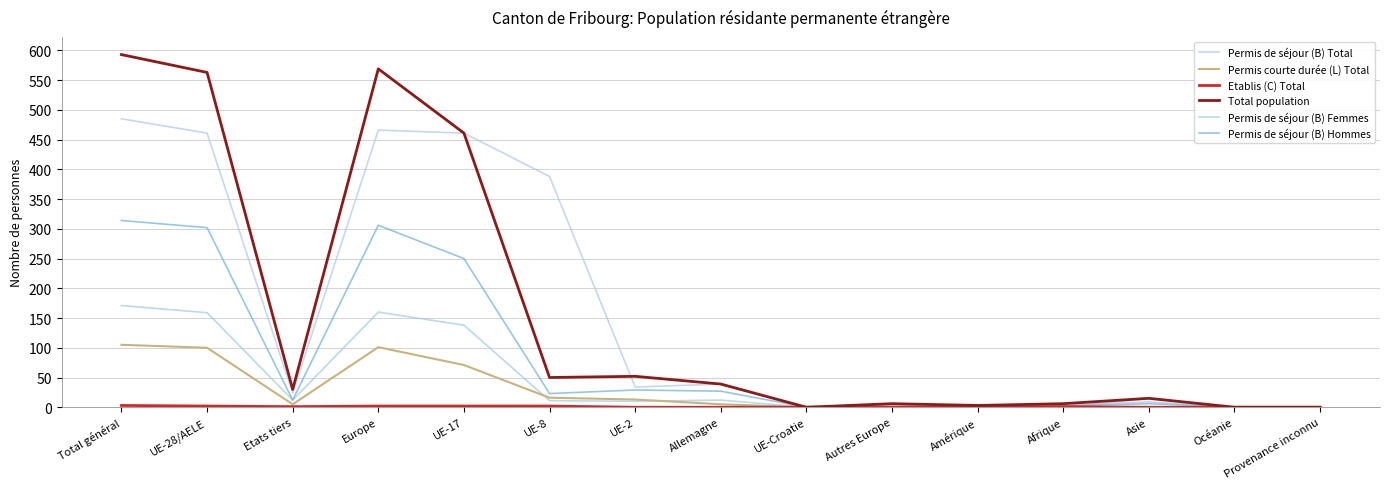

Reading left to right, what are all the values shown in this chart?

Permis de séjour (B) Total: 485	461	24	466	461	388	34	39	0	5	4	0	15	0	0
Permis courte durée (L) Total: 105	100	5	101	71	16	13	5	0	1	3	1	0	0	0
Etablis (C) Total: 3	2	1	2	2	2	0	0	0	0	0	1	0	0	0
Total population: 593	563	30	569	461	50	52	39	0	6	3	6	15	0	0
Permis de séjour (B) Femmes: 171	159	12	160	138	11	10	12	0	1	0	3	9	0	0
Permis de séjour (B) Hommes: 314	302	12	306	250	23	29	27	0	5	3	2	6	0	0